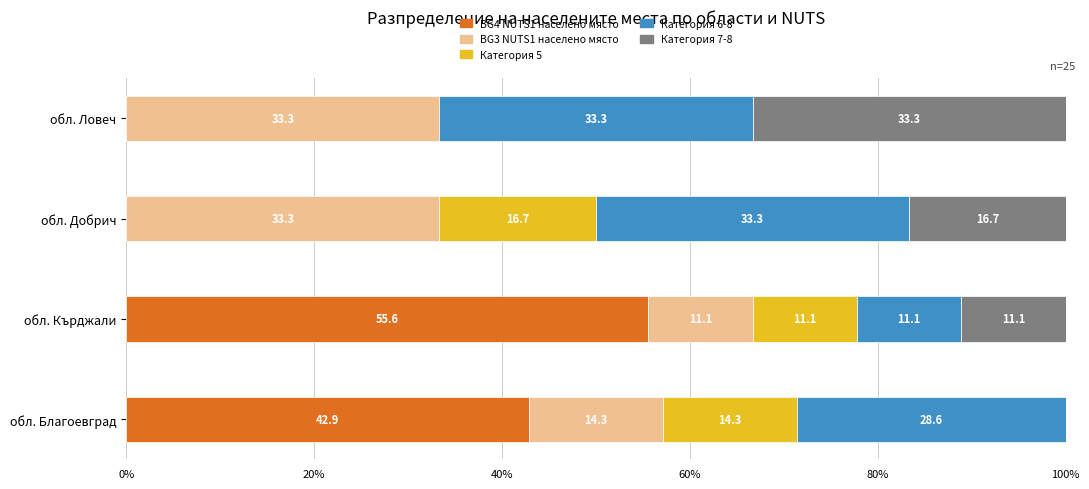

What is the total value across all series at обл. Кърджали?

100.0